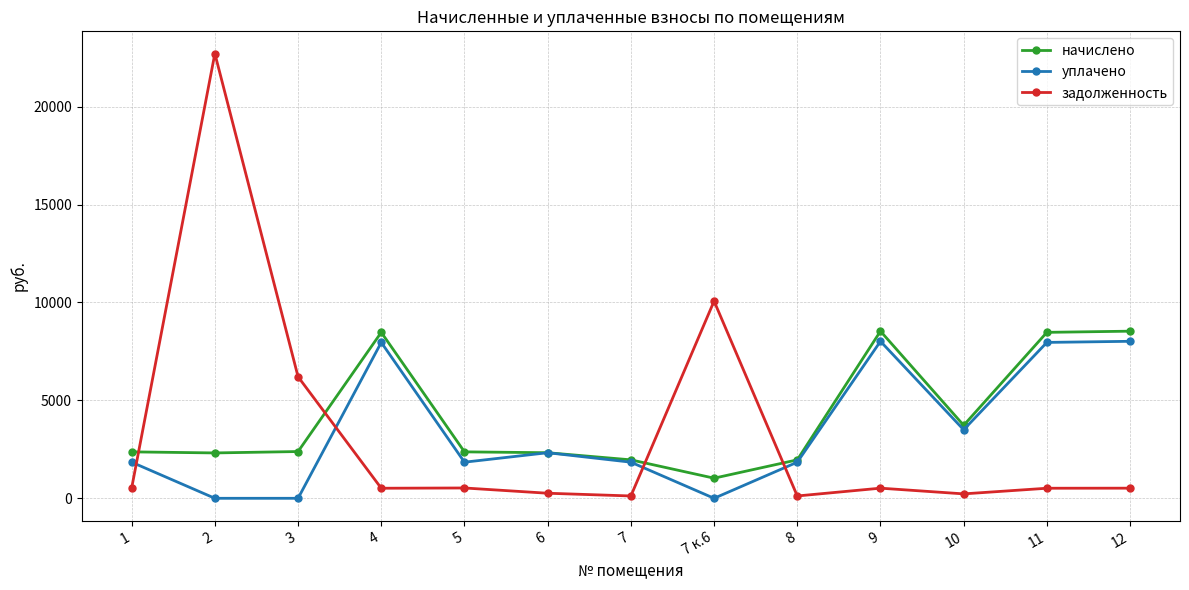

Does the chart have visible grid lines?

Yes